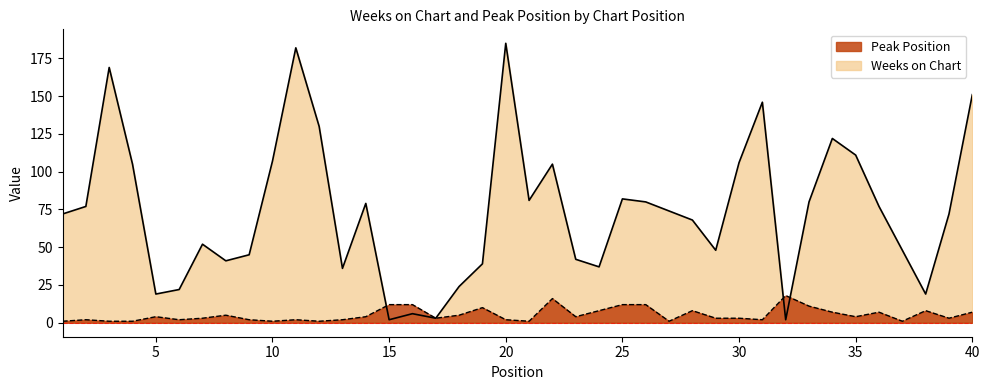

How many lines are shown in the chart?

2